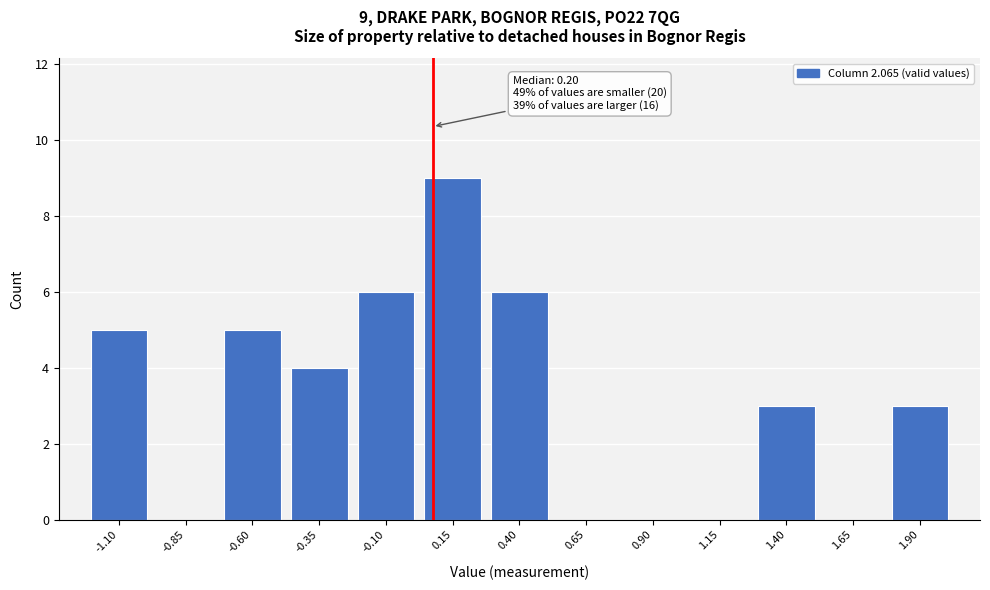

Reading left to right, list all the values displayed in this chart.

-1.10=5	-0.85=0	-0.60=5	-0.35=4	-0.10=6	0.15=9	0.40=6	0.65=0	0.90=0	1.15=0	1.40=3	1.65=0	1.90=3